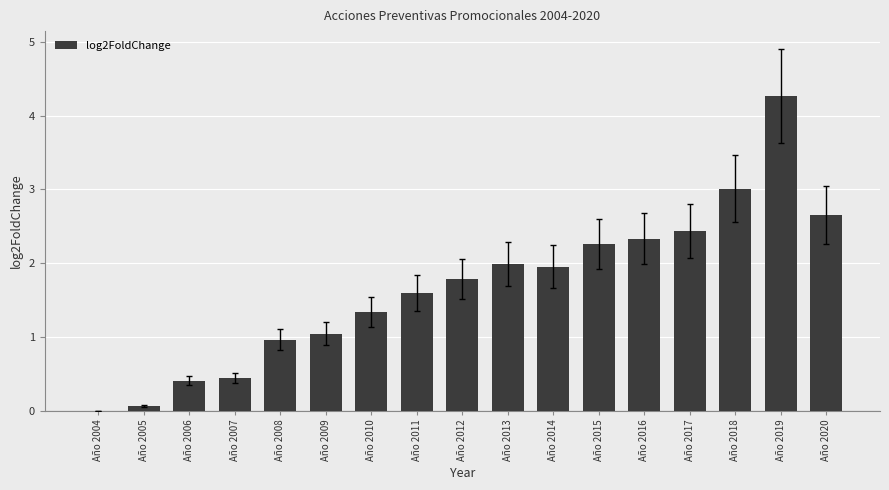

Are the bars horizontal?

No